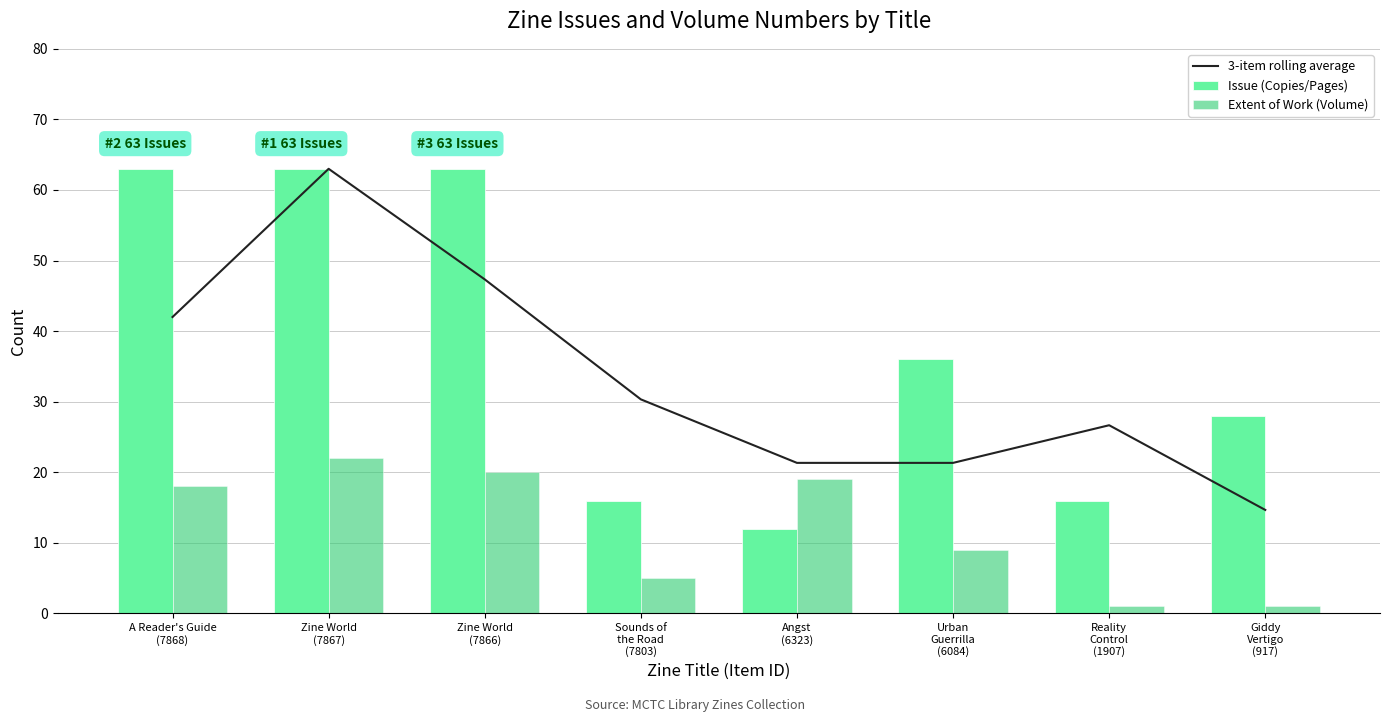

The value of 3-item rolling average at Zine World
(7867) is 63.0. True or false?

True